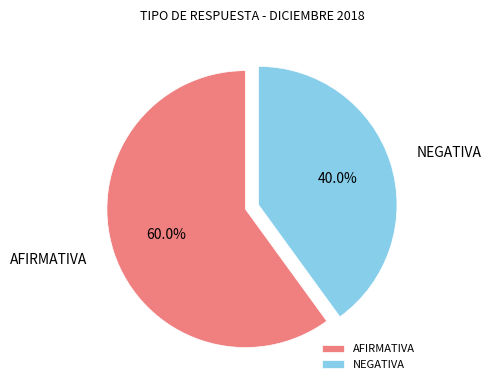

Is AFIRMATIVA the majority of the pie?

Yes